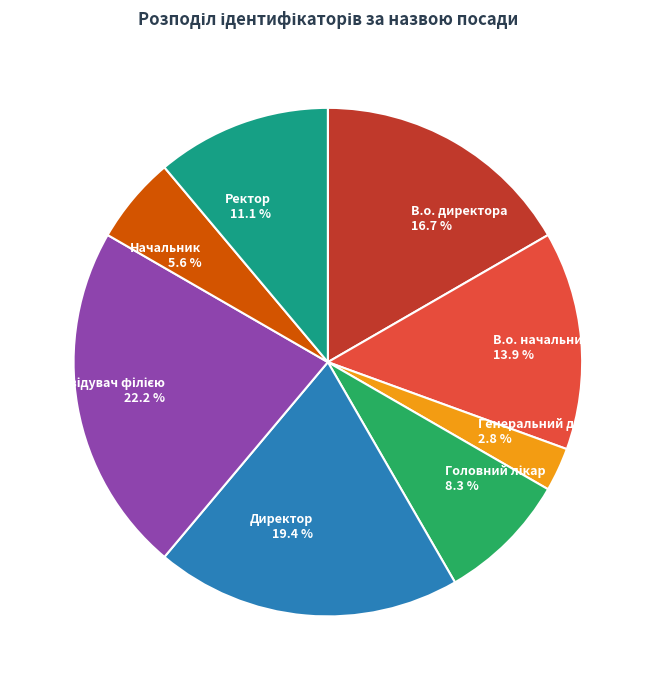

Which has a higher value, В.о. начальника or Ректор?

В.о. начальника